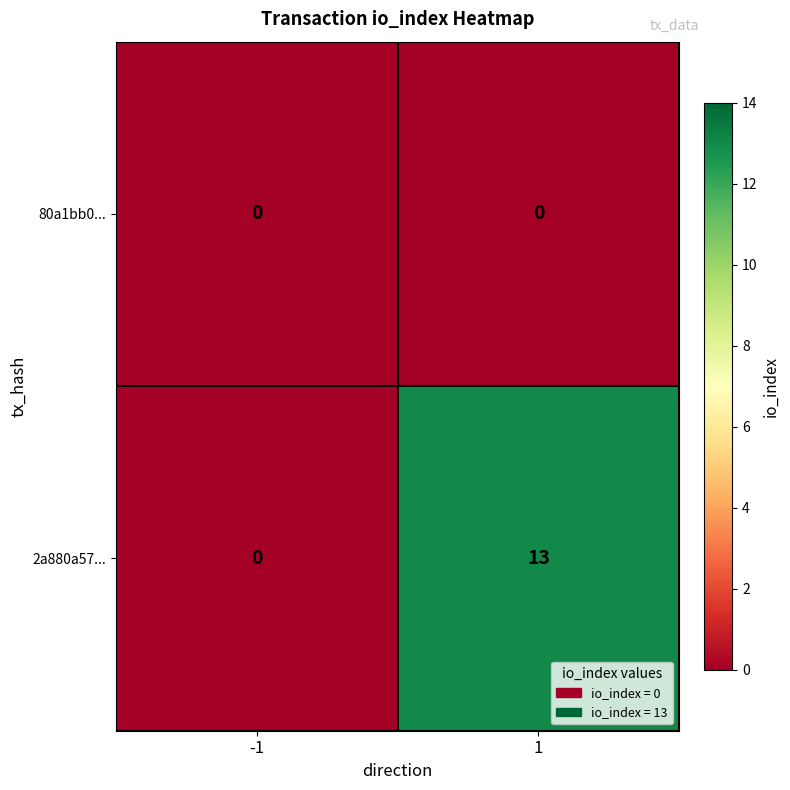

At how many categories does at least one series exceed 4?

1